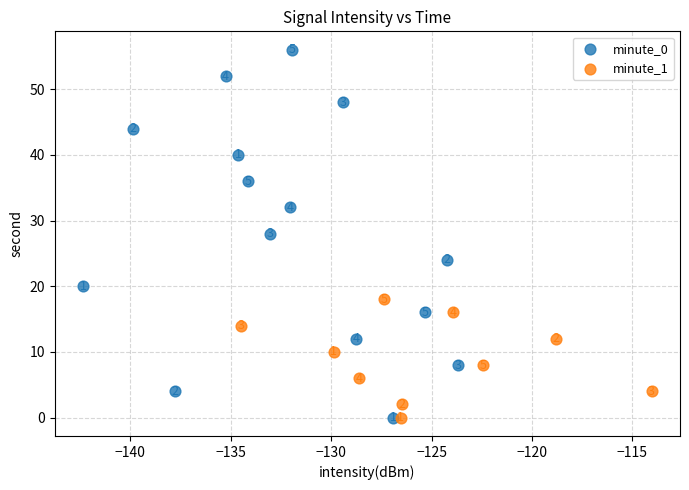

Which series has the widest spread of Y values?

minute_0